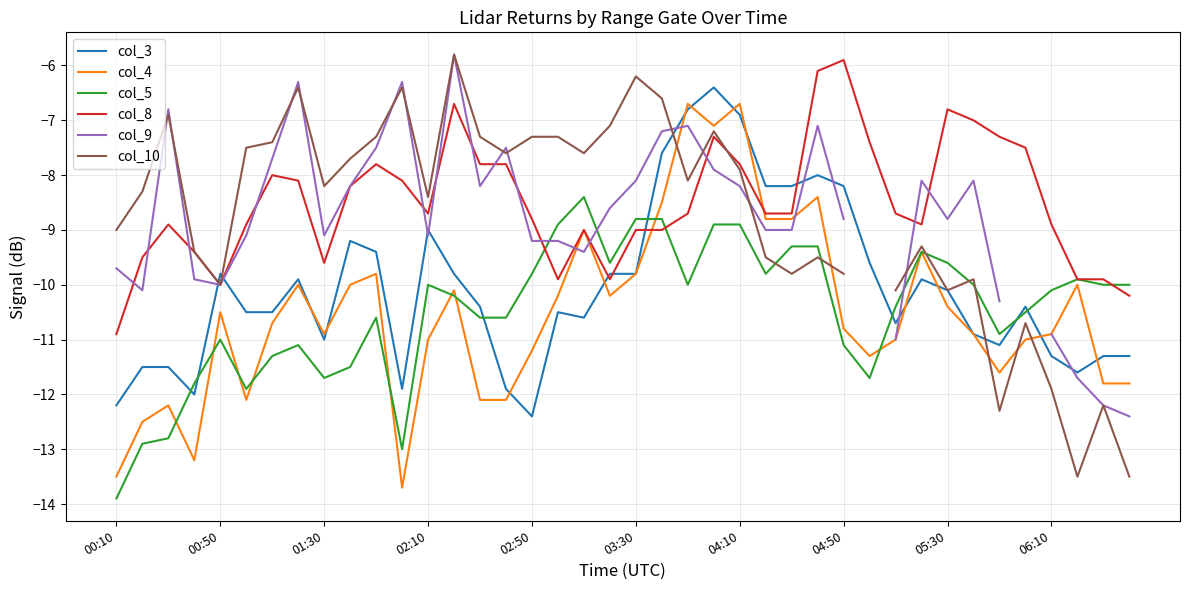

How many lines are shown in the chart?

6